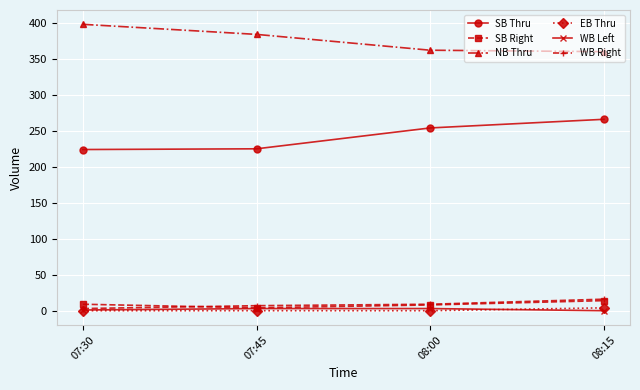

Which category has the highest value in the SB Thru series?

08:15